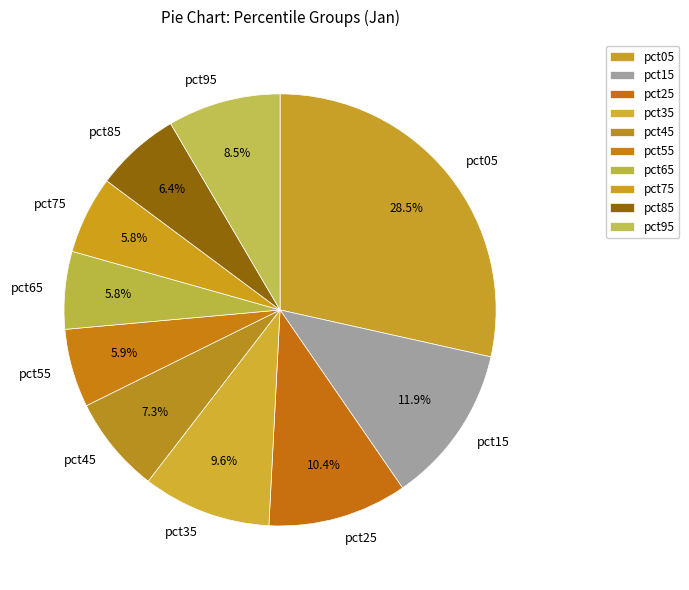

To the nearest percent, what percentage of the pie is pct15?

12%